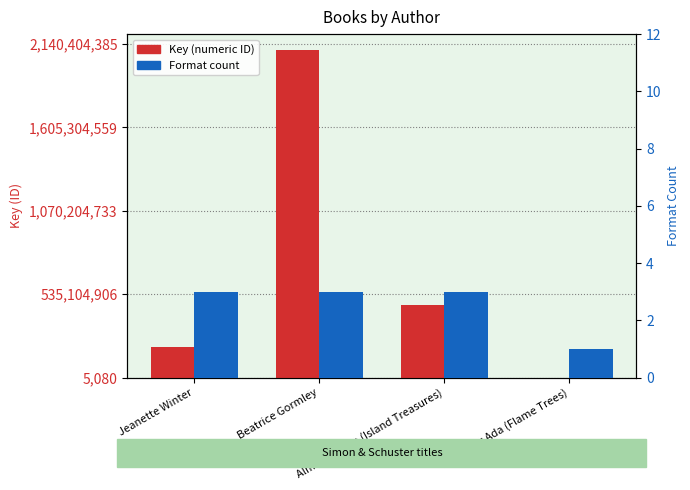

Rank the series by their average value, from lowest to highest.

Format count, Key (numeric ID)